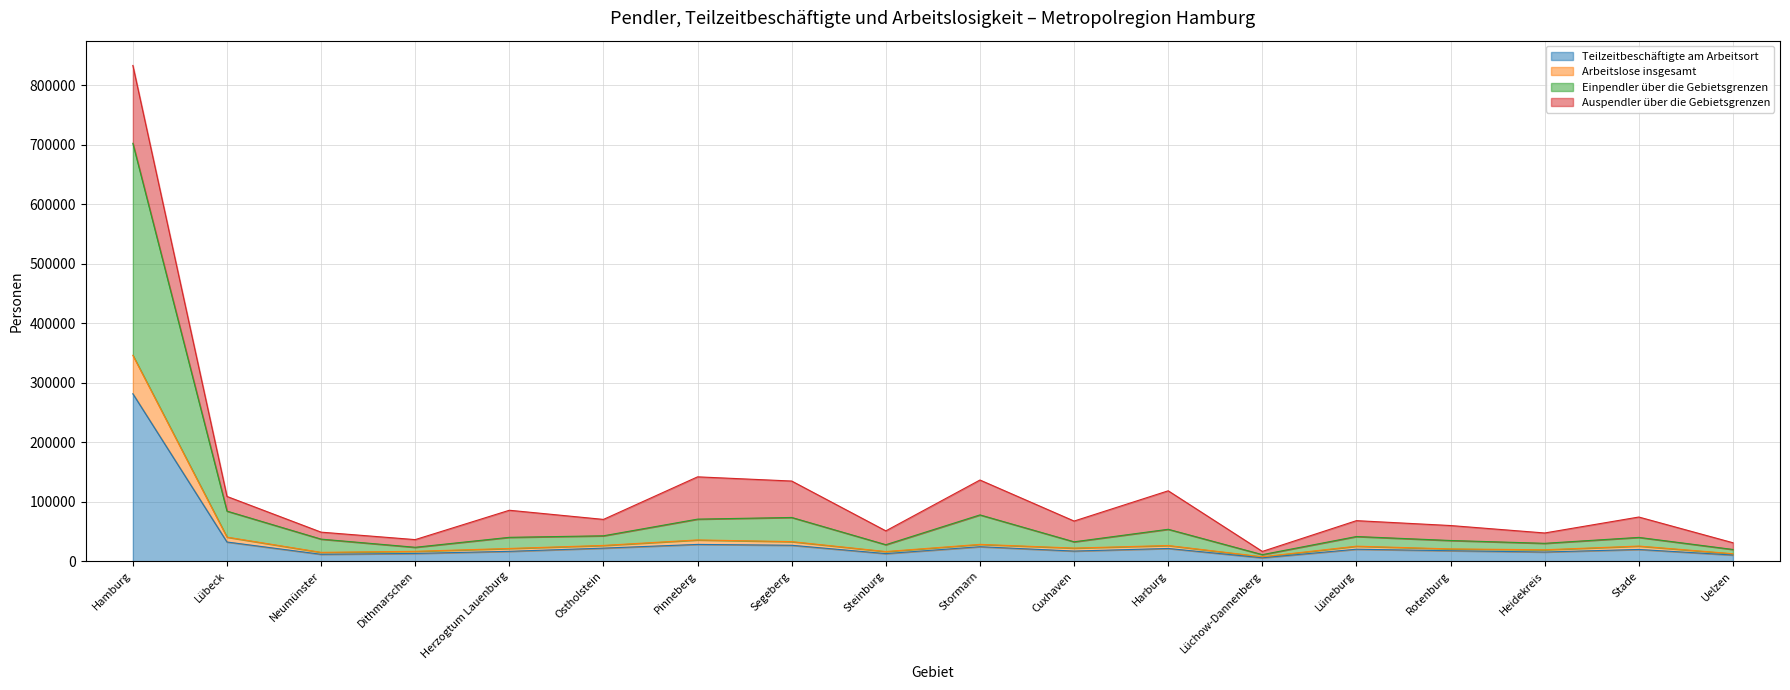

What is the spread (max minus min) of values at Rotenburg?

17201